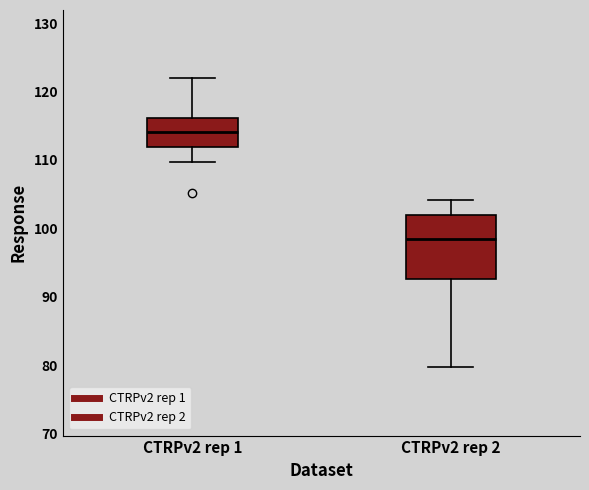

Where is the upper edge of the box for CTRPv2 rep 2 on the y-axis? The values are not printed on the chart, so give them approximately, as read against the axis.

102